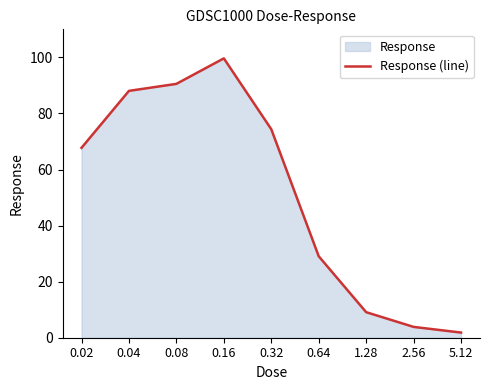

Where is the first local maximum?

0.16